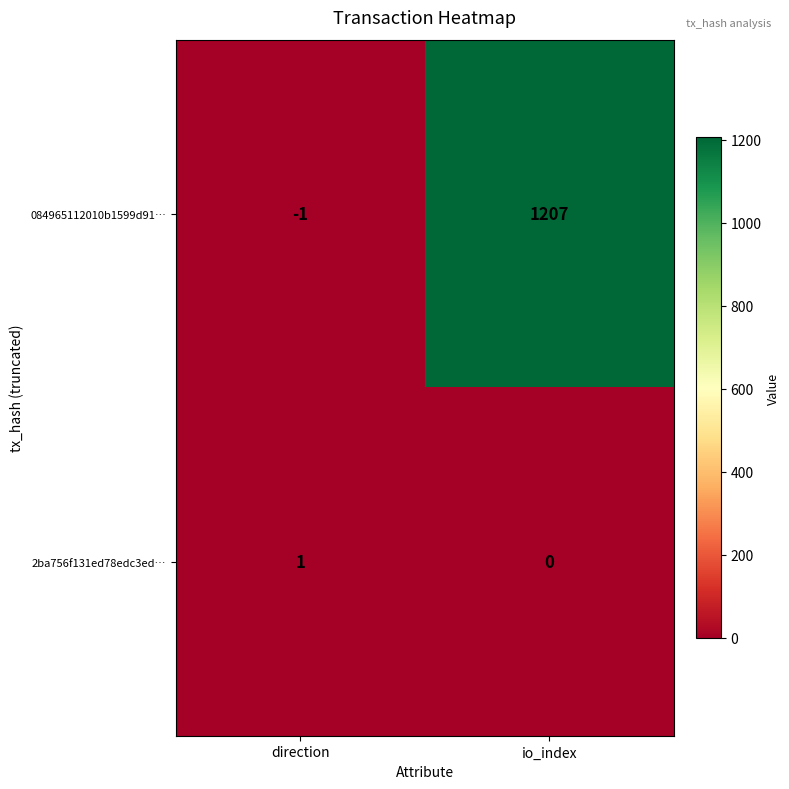

What is the sum of all 084965112010b1599d91… values?

1206